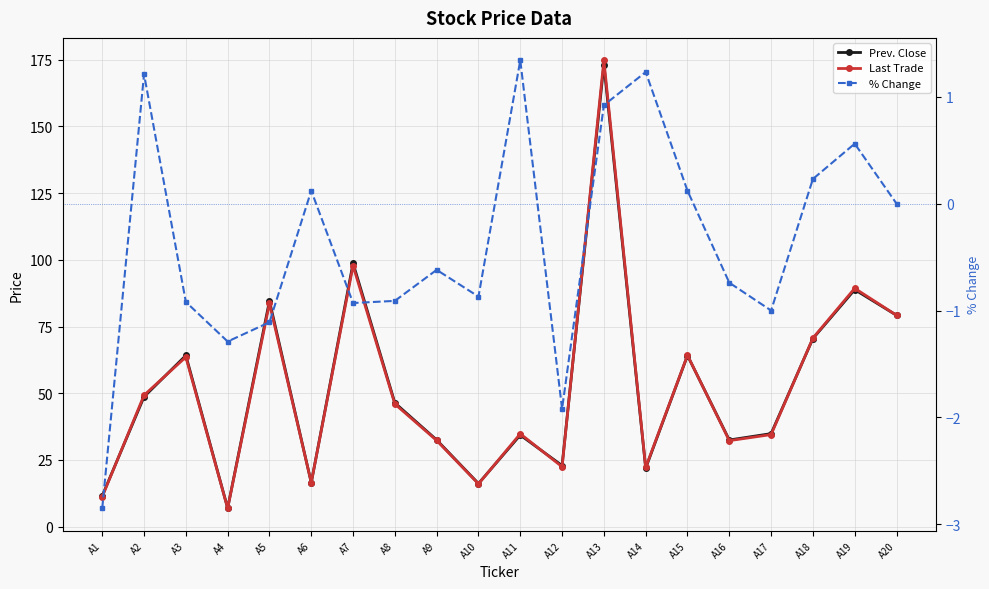

What is the total value across all series at A15?

128.5